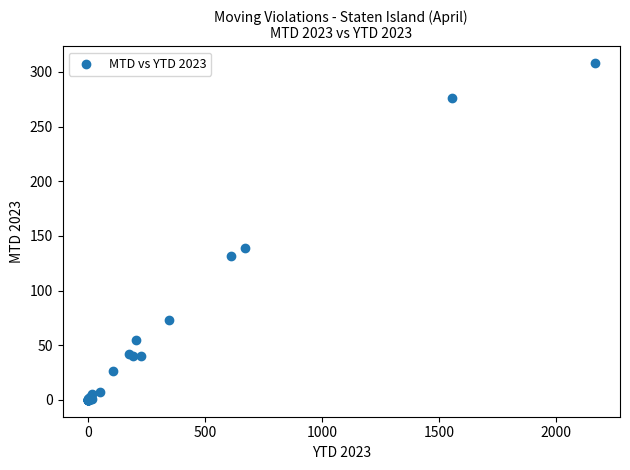

What Y value in the scatter plot is closest to 154?

139